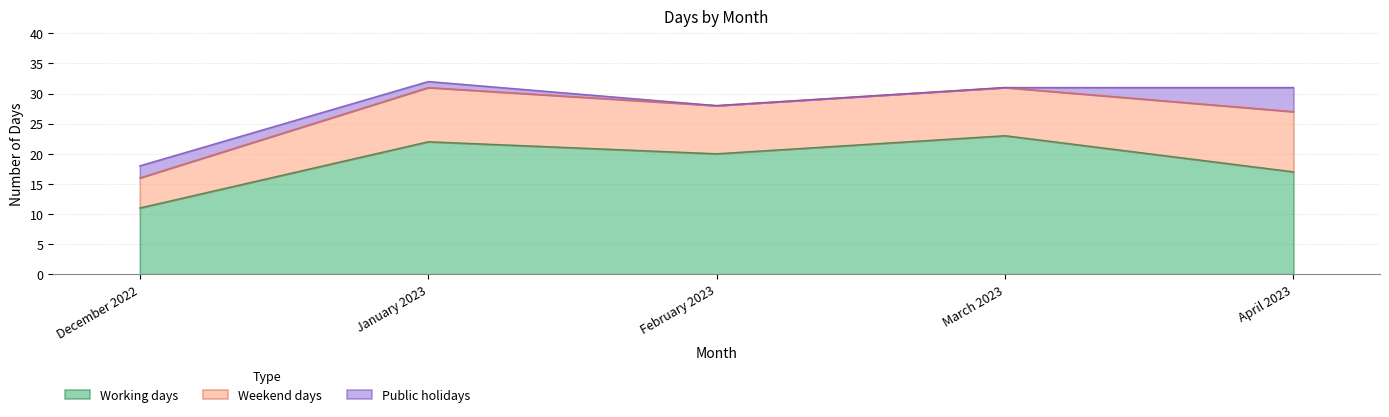

Between December 2022 and April 2023, which is larger?

April 2023